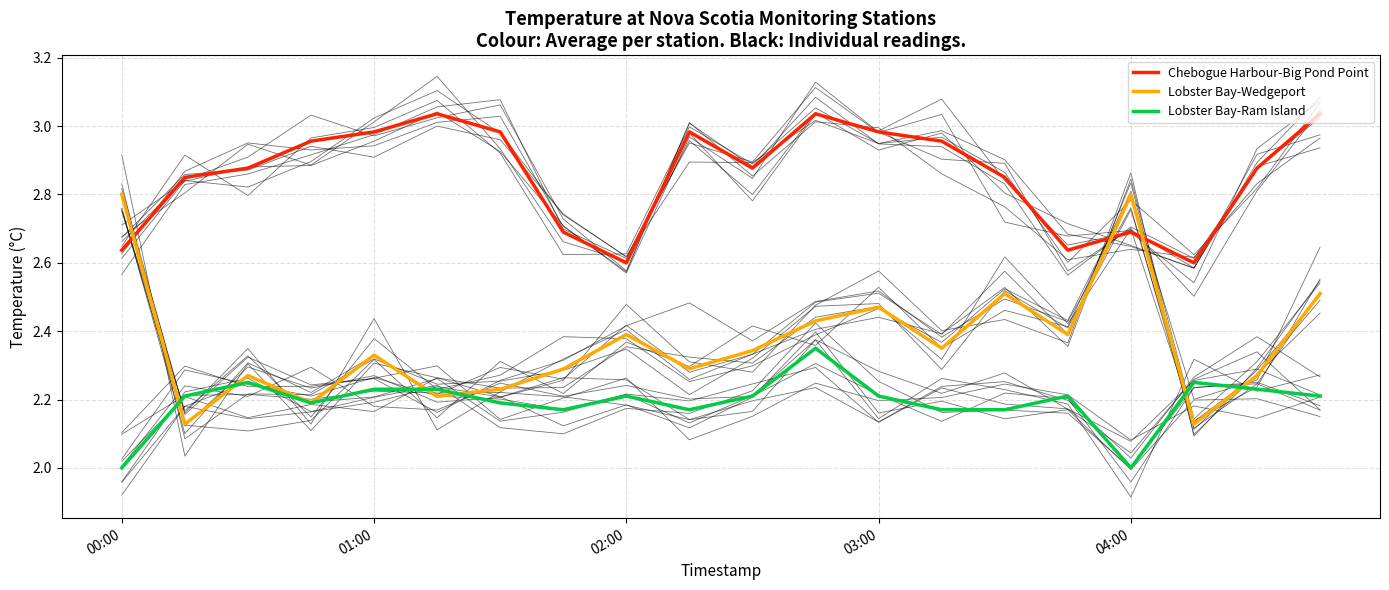

True or false: Lobster Bay-Ram Island has a value of 0.7 at 04:00.

False